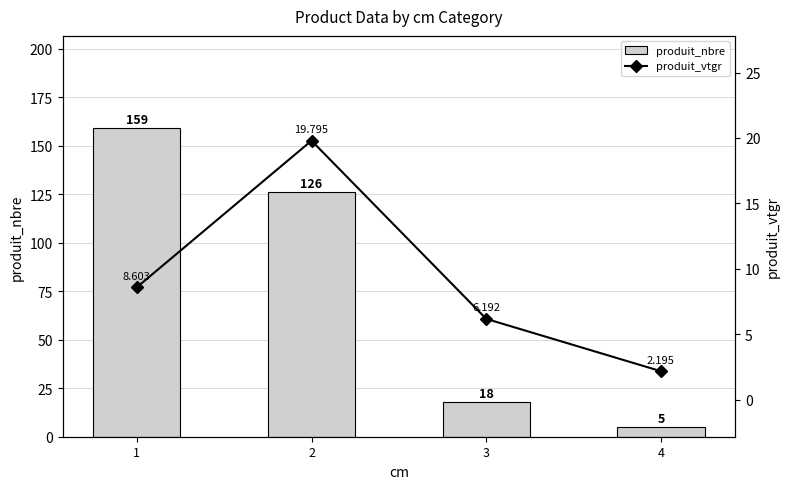

Are the bars horizontal?

No